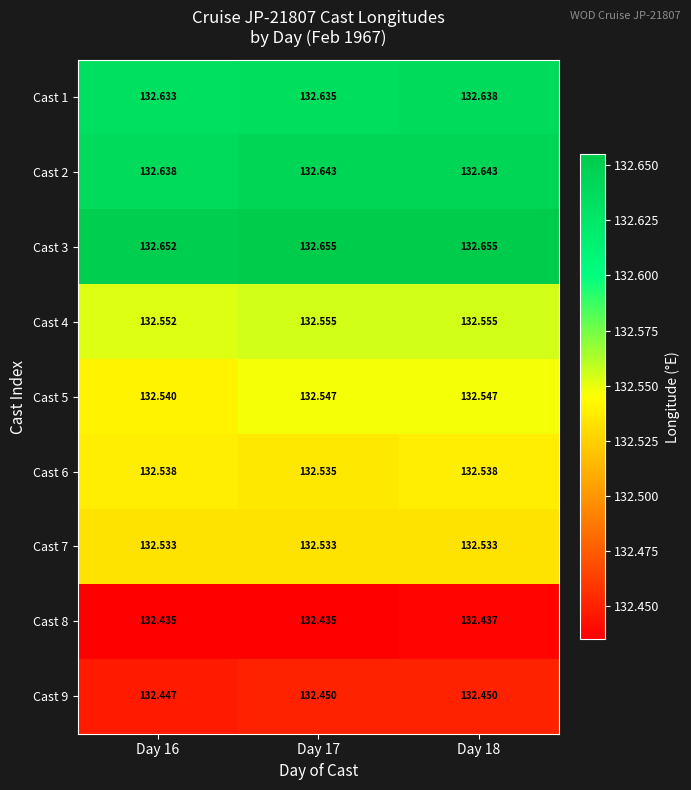

Is the value of Cast 2 at Day 18 greater than the value of Cast 6 at Day 16?

Yes